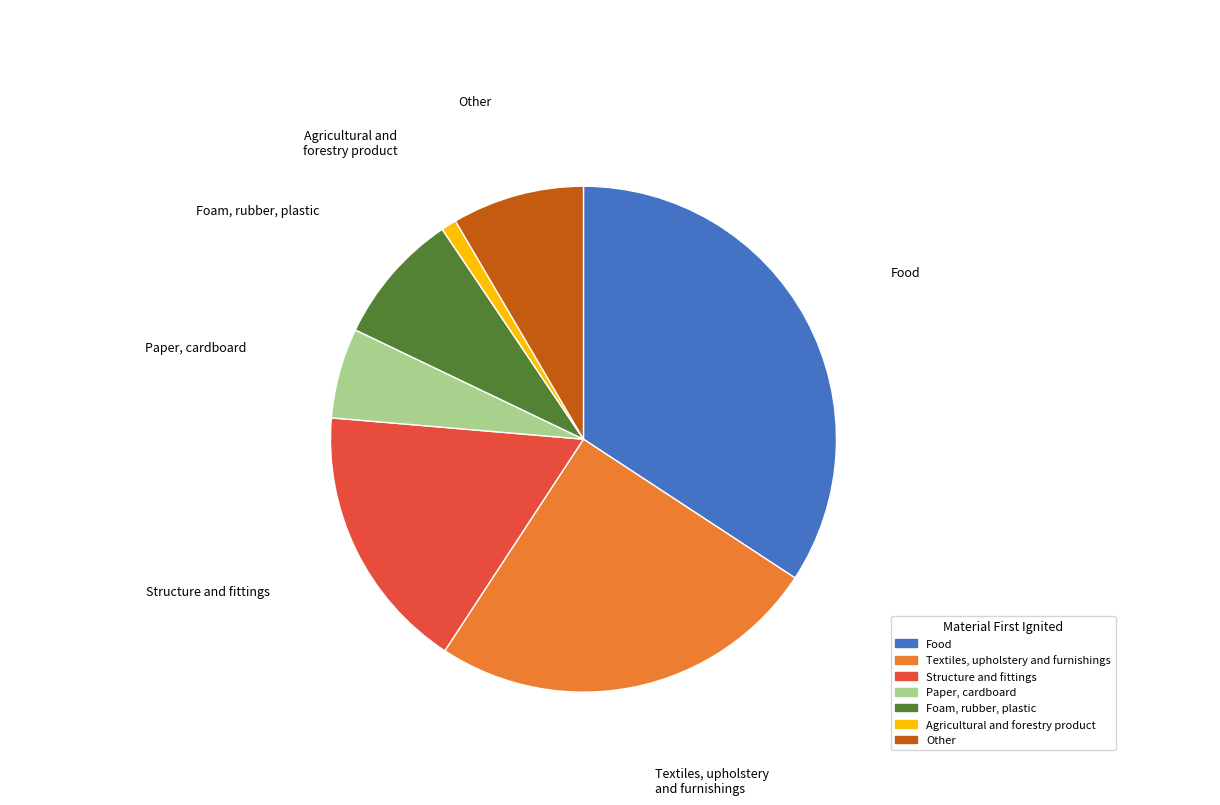

How many slices are in this pie chart?

7